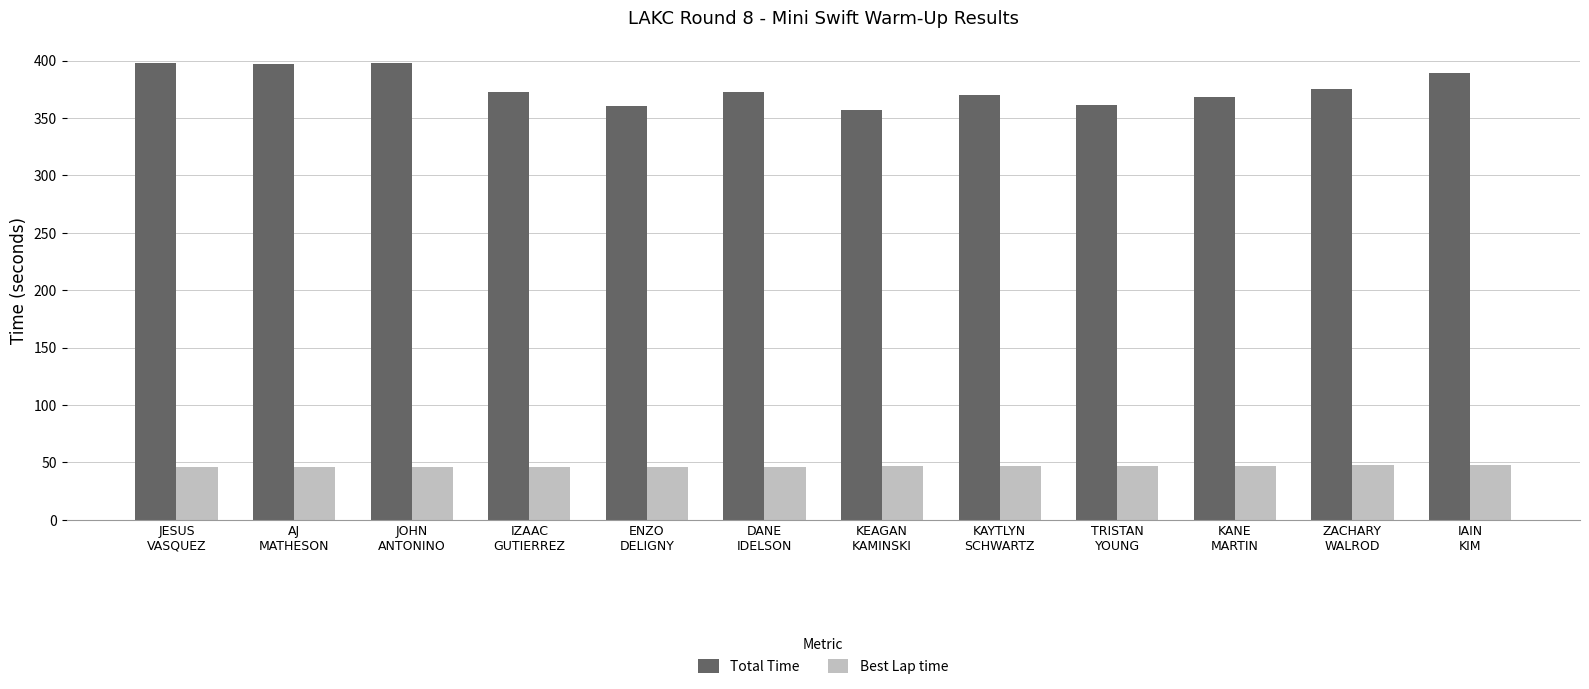

What is the maximum value shown in the chart?

397.7